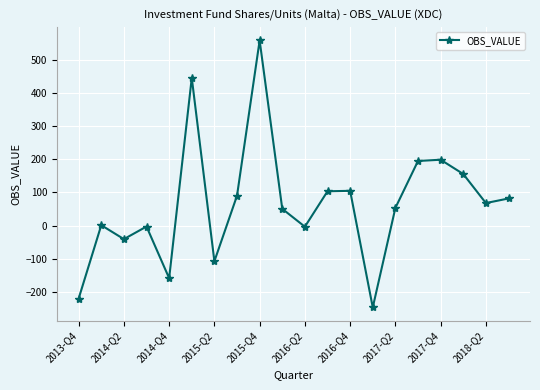

How many points are higher than both their immediate neighbors (excluding endpoints)?

6